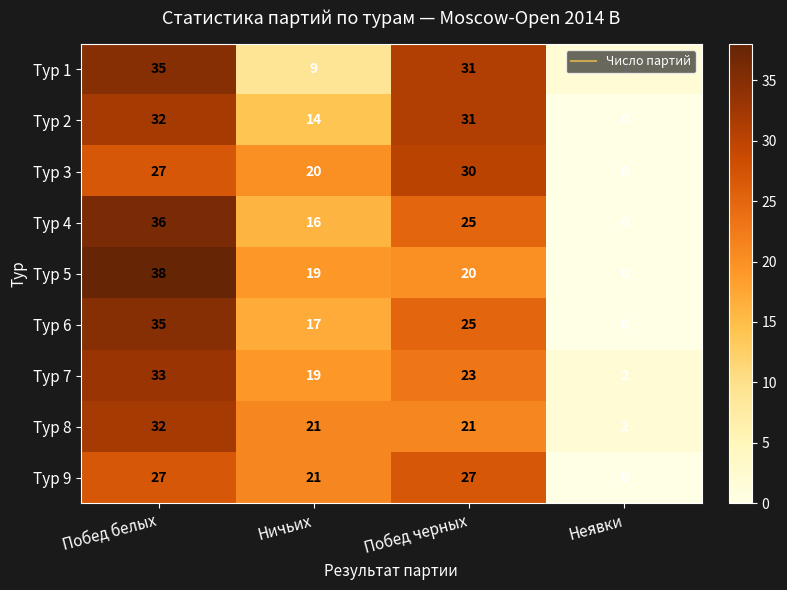

What is the sum of all Тур 6 values?

77